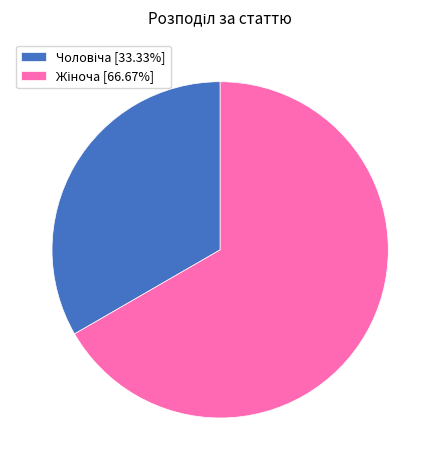

Does any single category account for the majority?

Yes